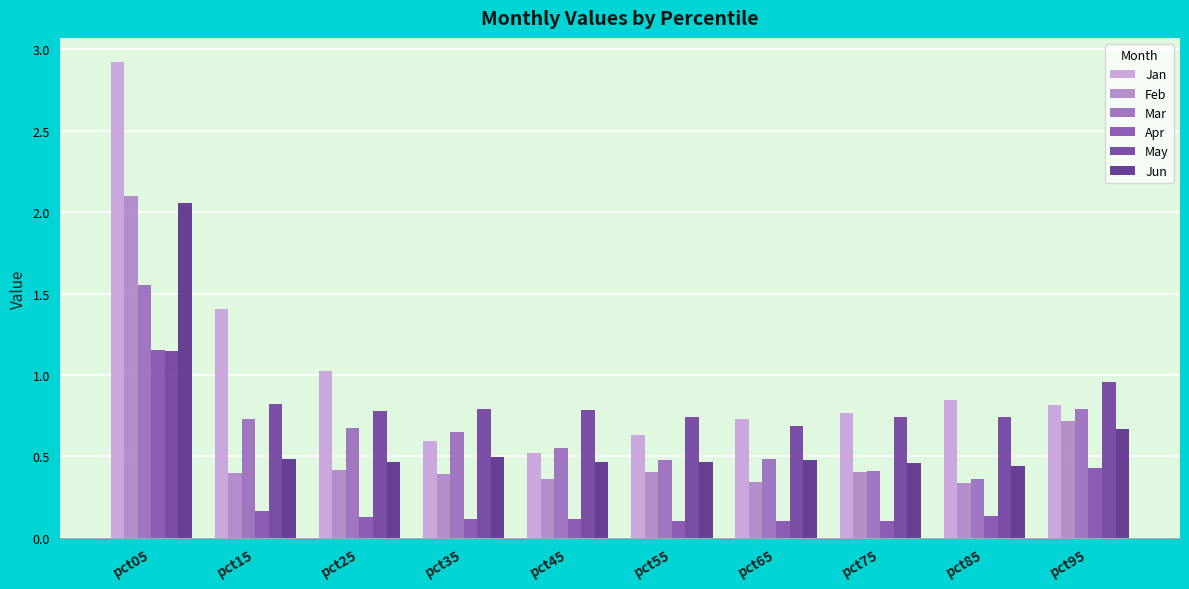

How many bars are there in total?

60